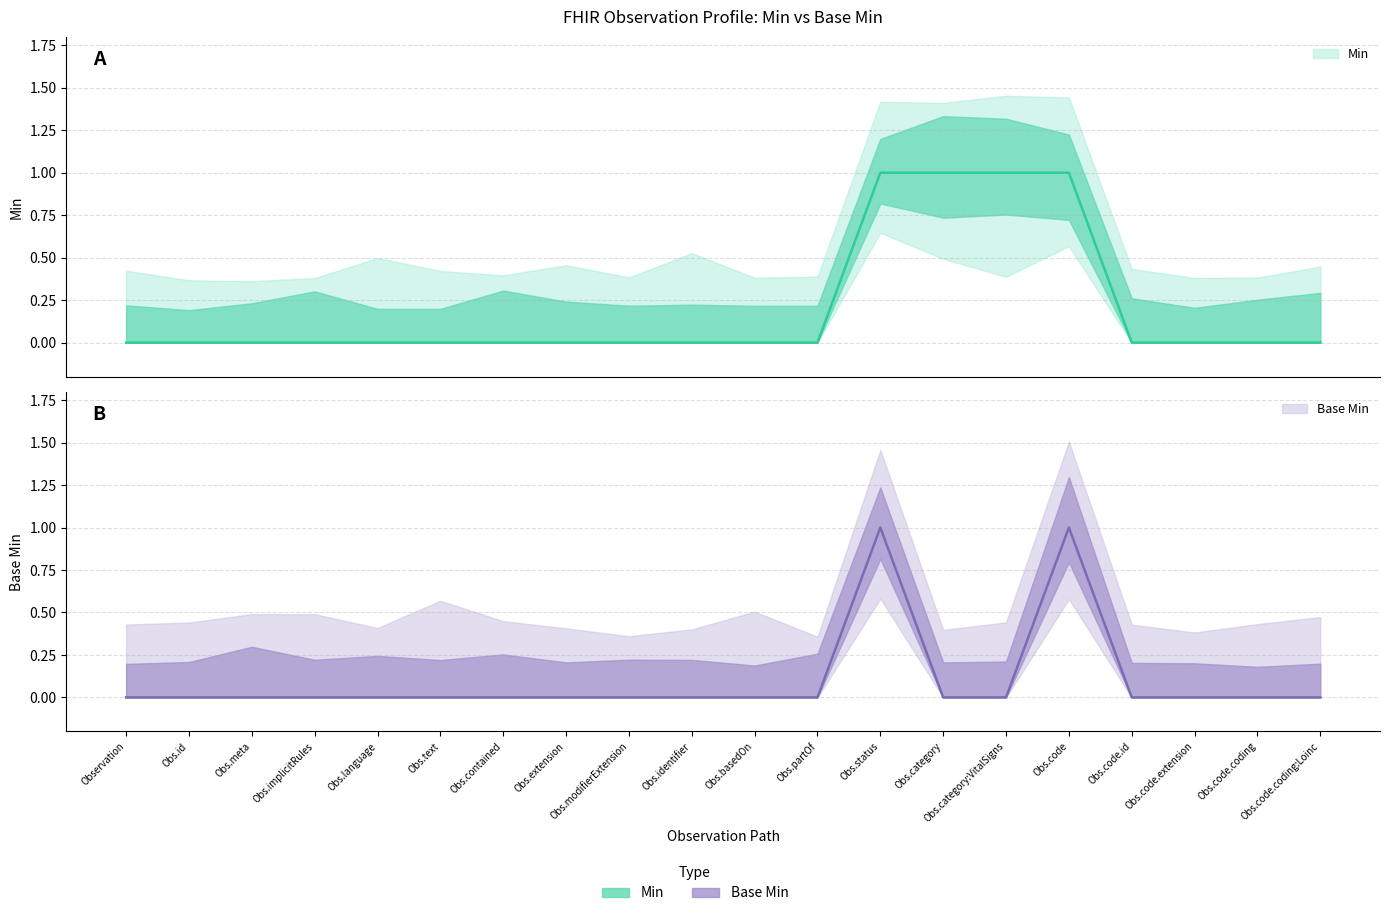

Reading right to left, what are all the values shown in this chart?

Min: 0	0	0	0	1	1	1	1	0	0	0	0	0	0	0	0	0	0	0	0
Base Min: 0	0	0	0	1	0	0	1	0	0	0	0	0	0	0	0	0	0	0	0